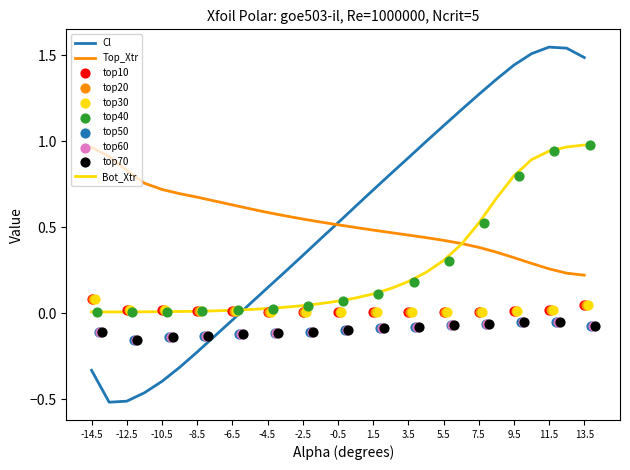

Which series contains the highest Y value?

Cl